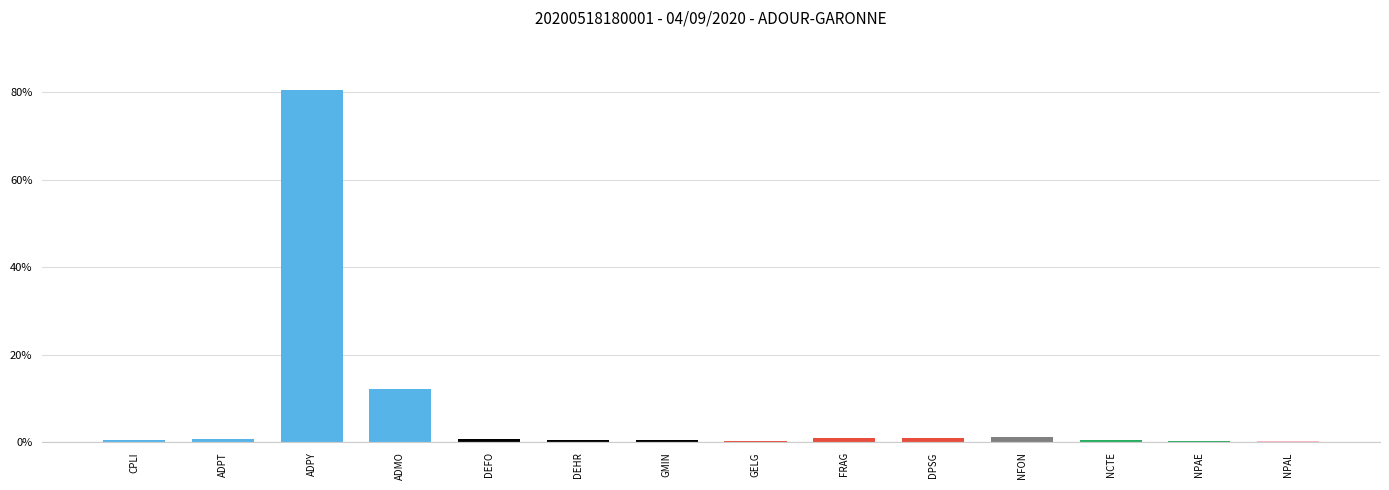

Which has a higher value, GELG or ADPY?

ADPY